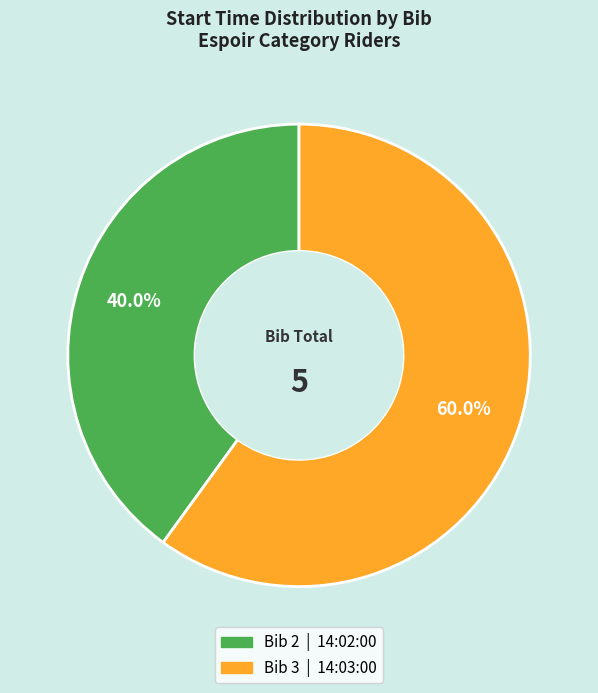

Is there a majority slice in this chart?

Yes